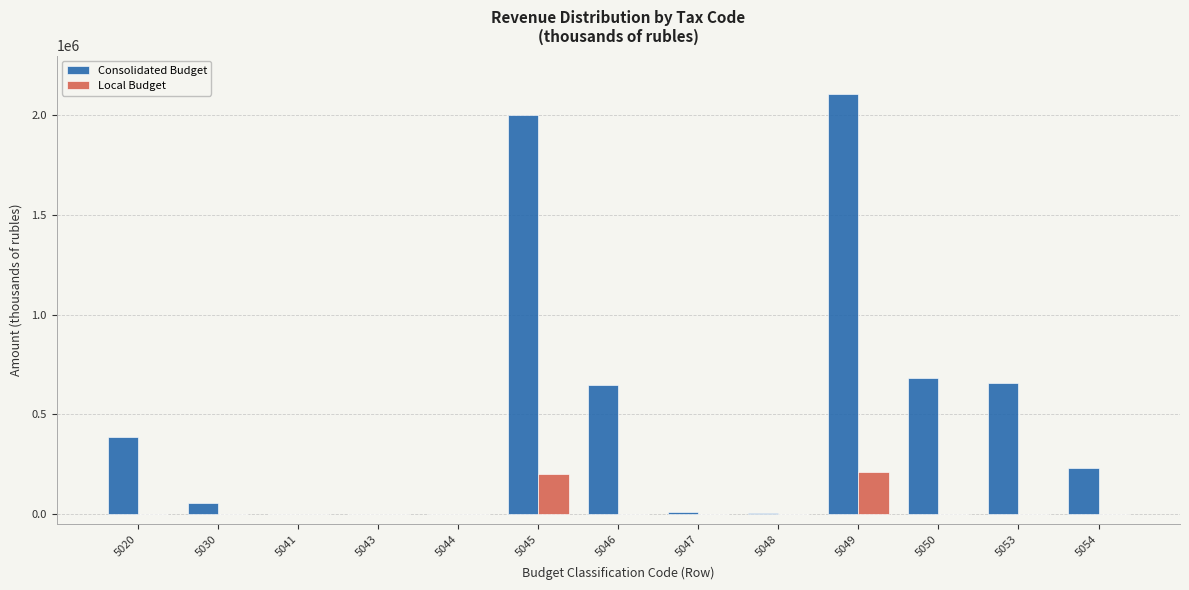

Between 5047 and 5049, which series saw the biggest shift?

Consolidated Budget